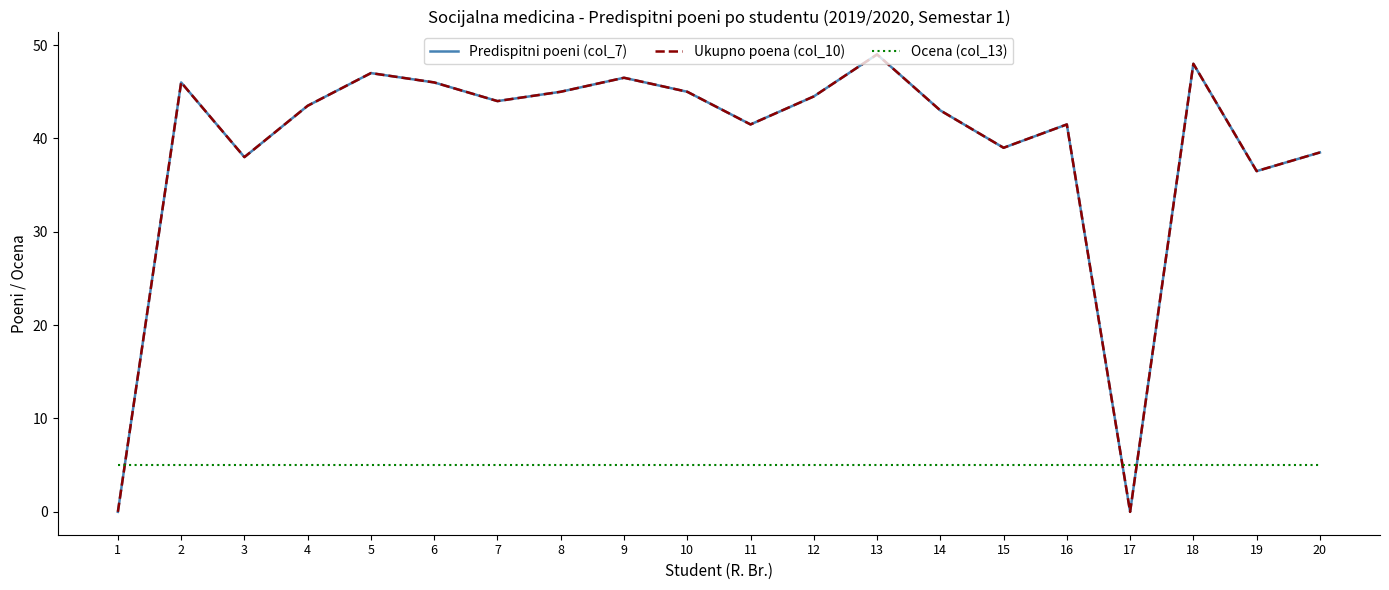

At which category is the sum across all series the highest?

13